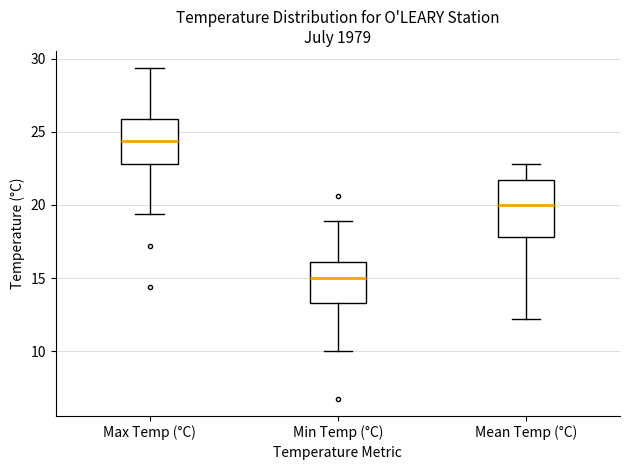

Where is the upper edge of the box for Min Temp (°C) on the y-axis? The values are not printed on the chart, so give them approximately, as read against the axis.

16.0